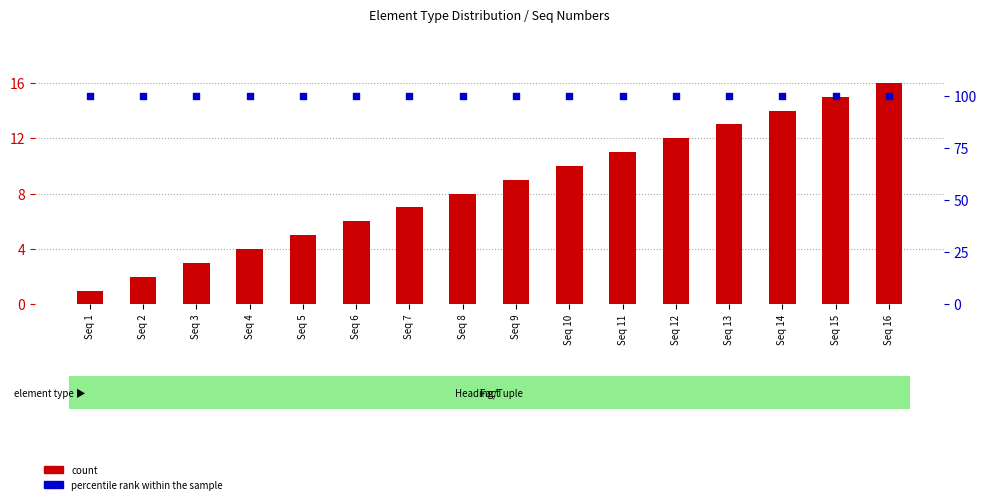

Which series reaches the maximum Y coordinate?

percentile rank within the sample